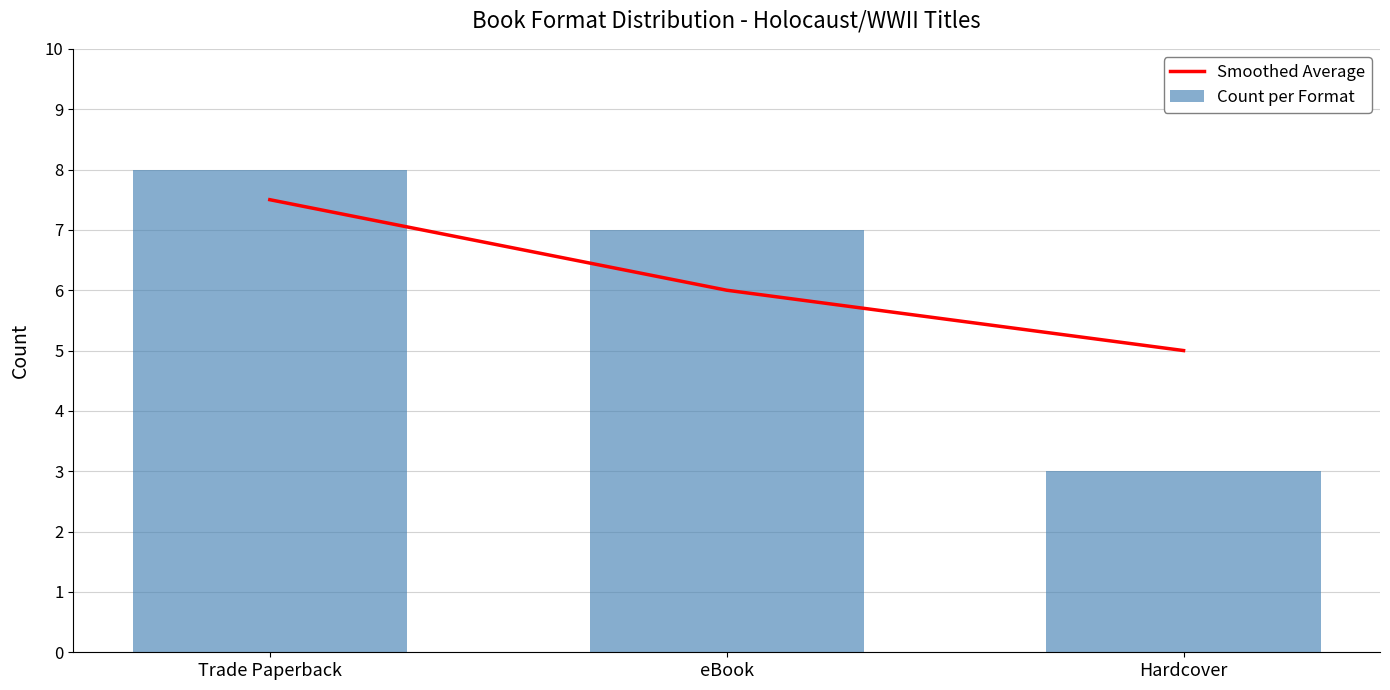

At which label does Smoothed Average first exceed 6?

Trade Paperback